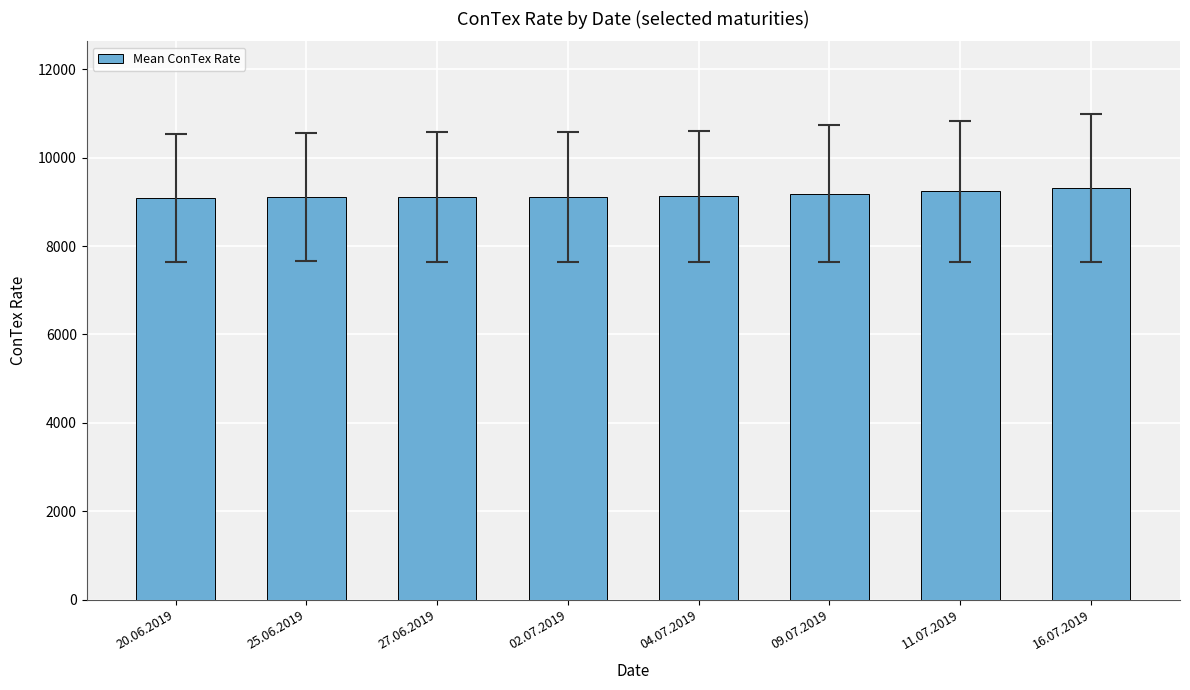

What is the sum of the values at 25.06.2019 and 11.07.2019?

18347.7